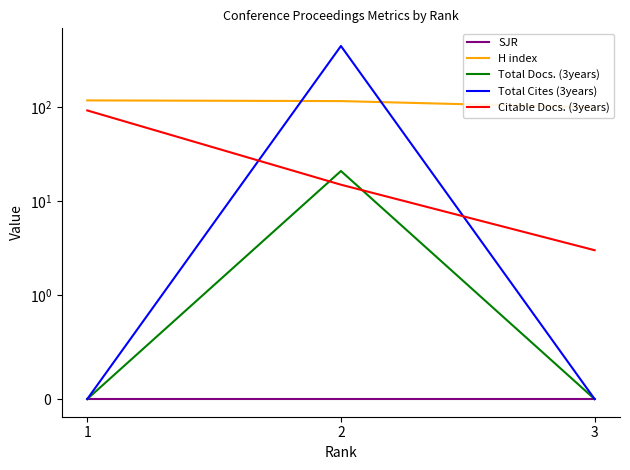

Where is Total Docs. (3years) nearest to the value 10?

3